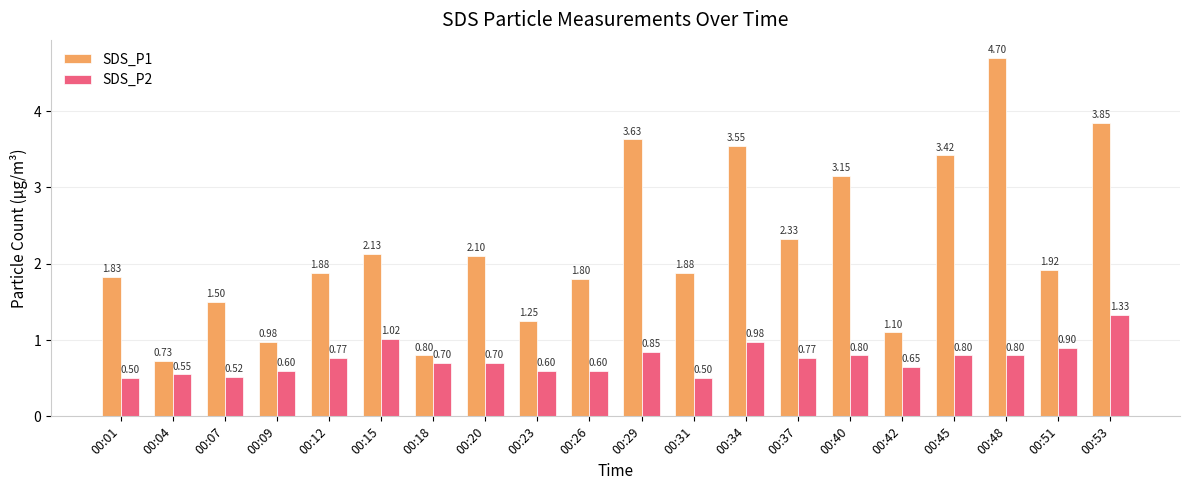

List the series in order of their peak value, lowest first.

SDS_P2, SDS_P1